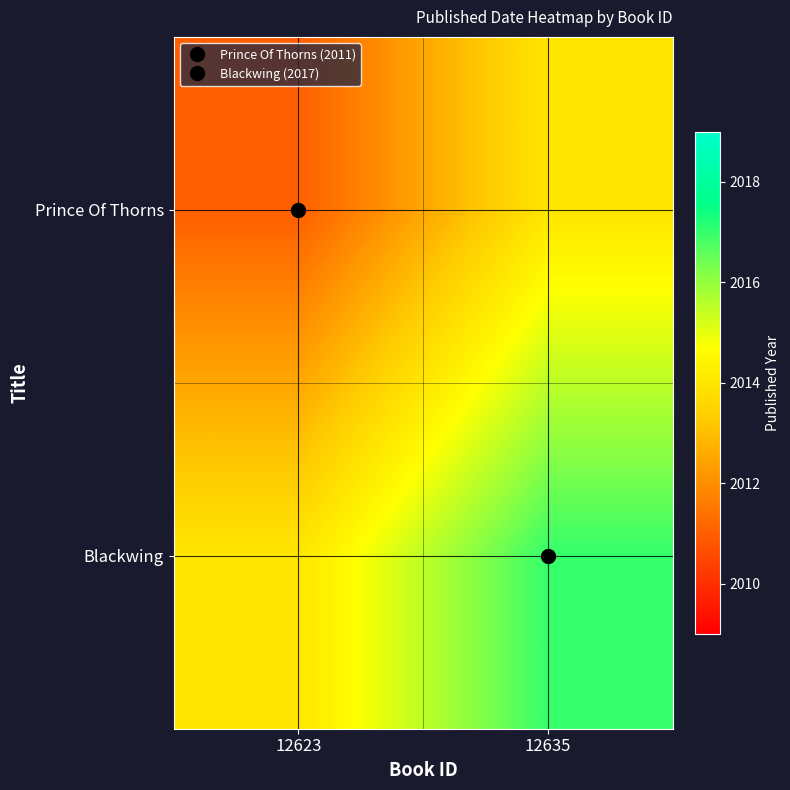

Rank the series at 12623 from lowest to highest value.

Prince Of Thorns, Blackwing